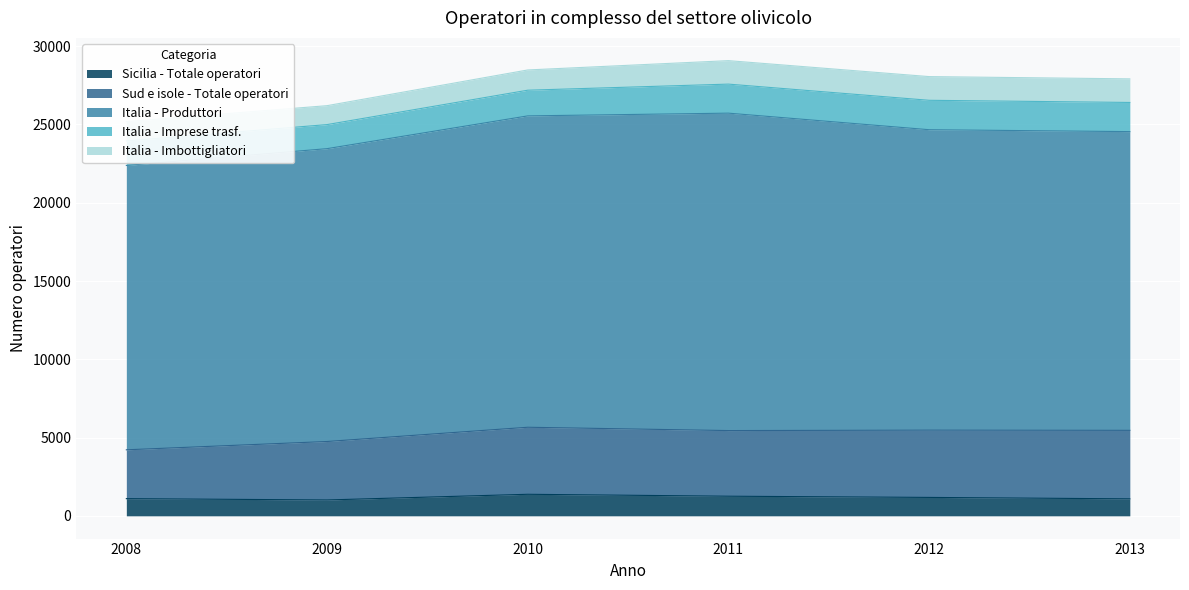

What value does the Italia - Imprese trasf. series have at 2011, to the nearest 10?

1860